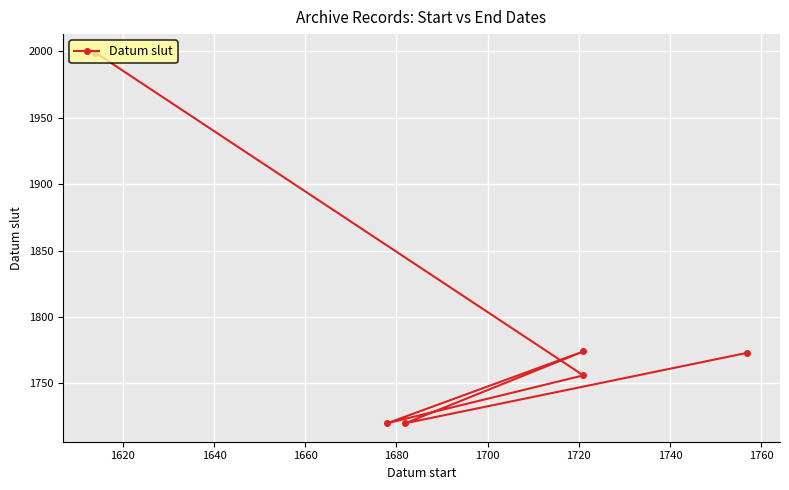

How many data points are less than 1773?

3